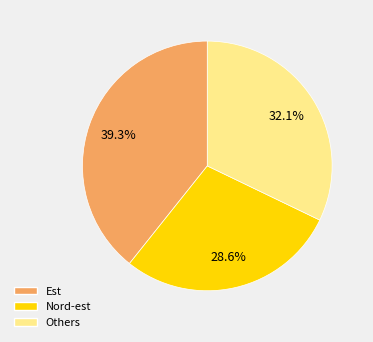

Is there a majority slice in this chart?

No